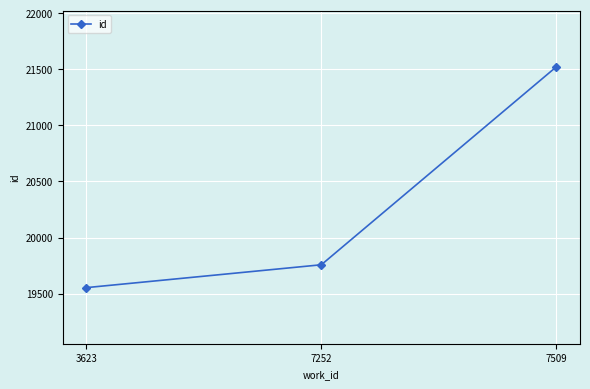

What is the sum of the values at 3623 and 7252?

39310